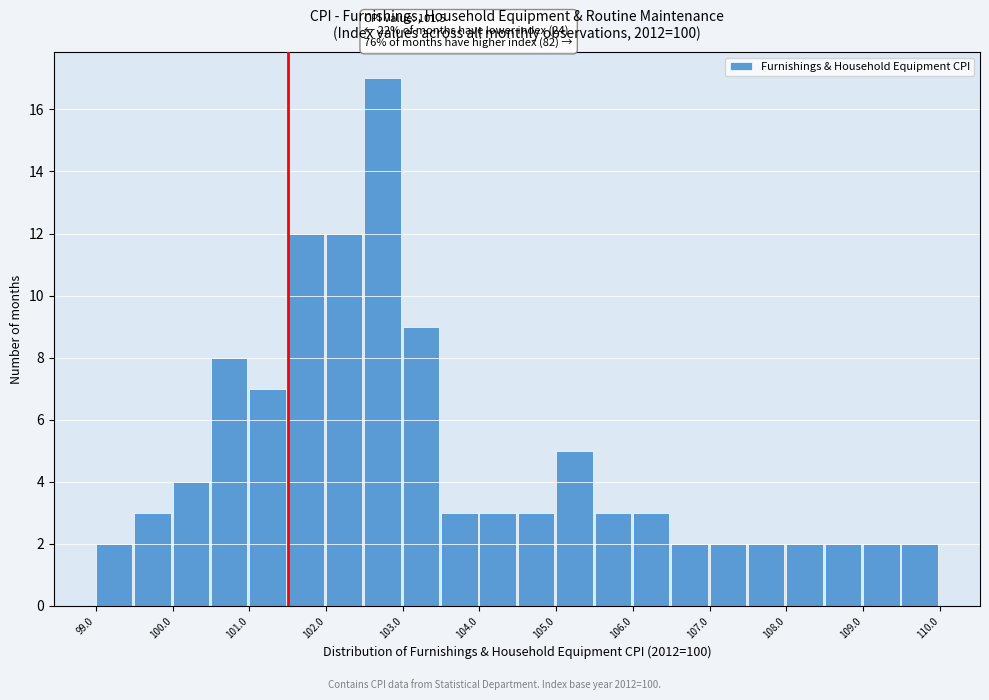

Which range on the x-axis has the tallest bar?

102.5 to 103.0